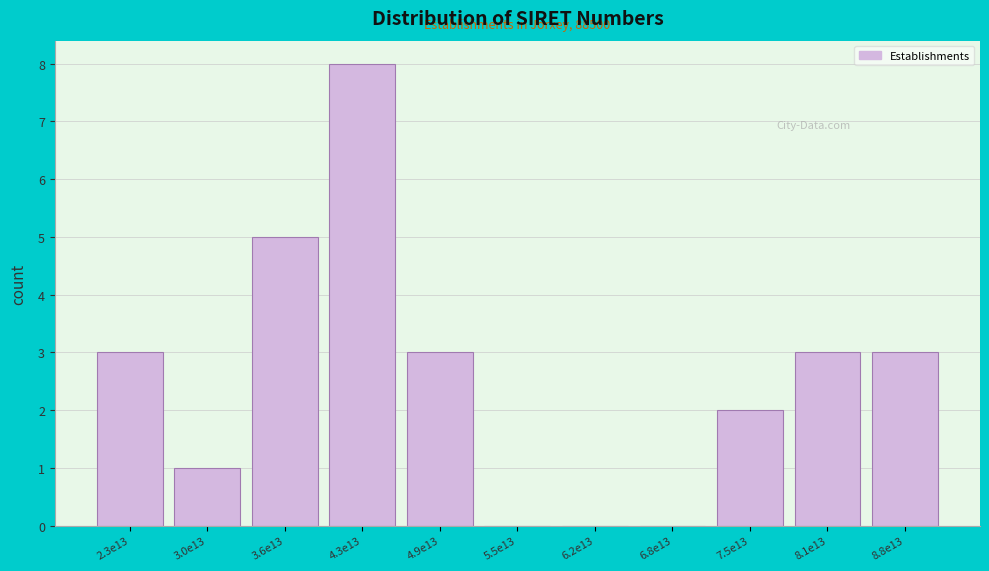

Reading right to left, extract all data points from this chart.

8.8e13=3	8.1e13=3	7.5e13=2	6.8e13=0	6.2e13=0	5.5e13=0	4.9e13=3	4.3e13=8	3.6e13=5	3.0e13=1	2.3e13=3